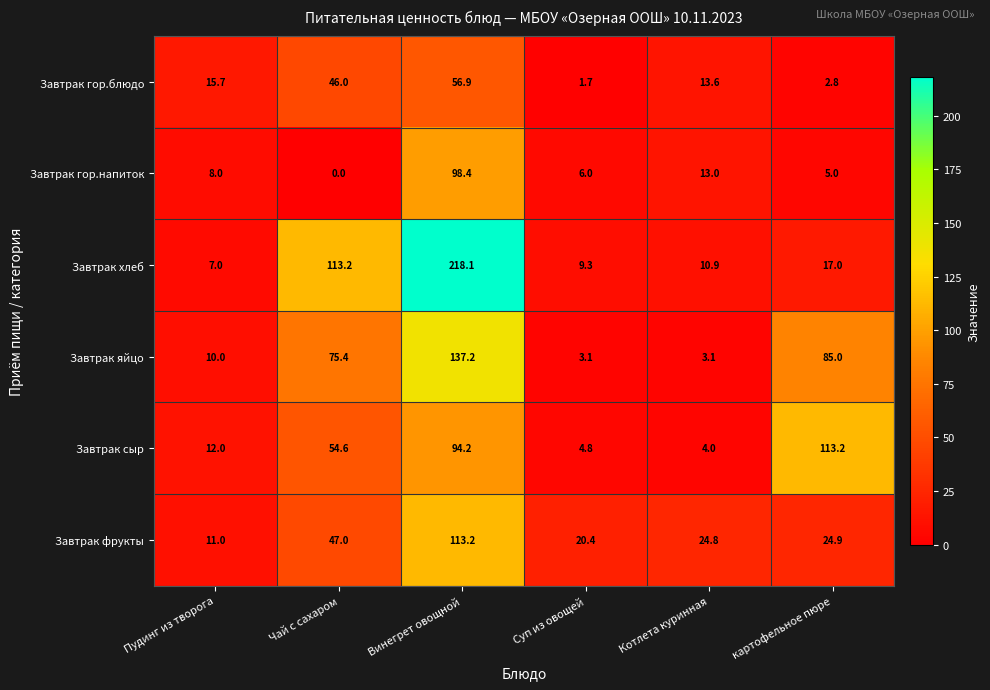

Where is Завтрак фрукты nearest to the value 62?

Чай с сахаром